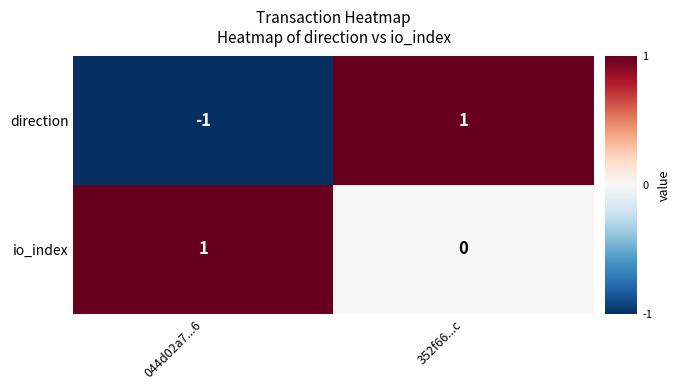

Is it true that direction equals 0 at 044d02a7...6?

False